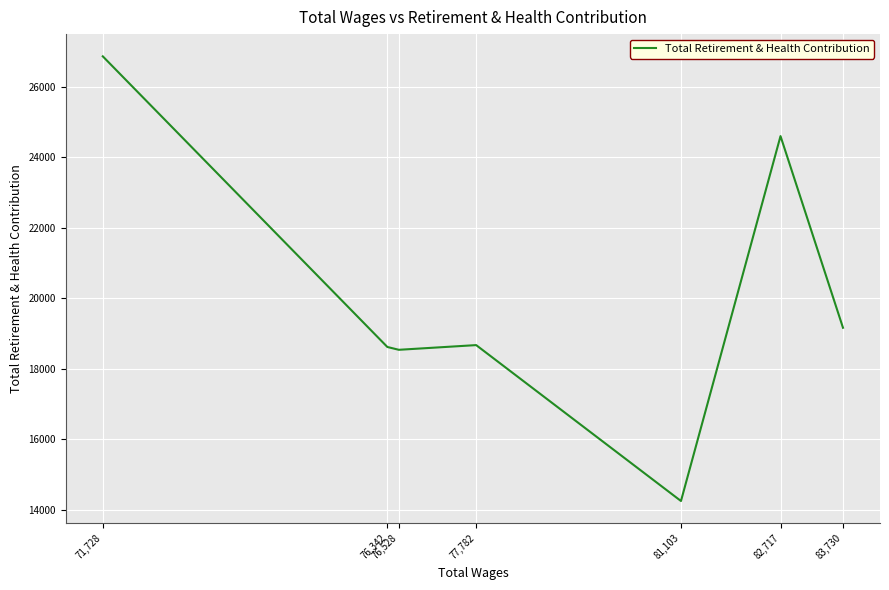

Count the number of values greater than 18670.

3